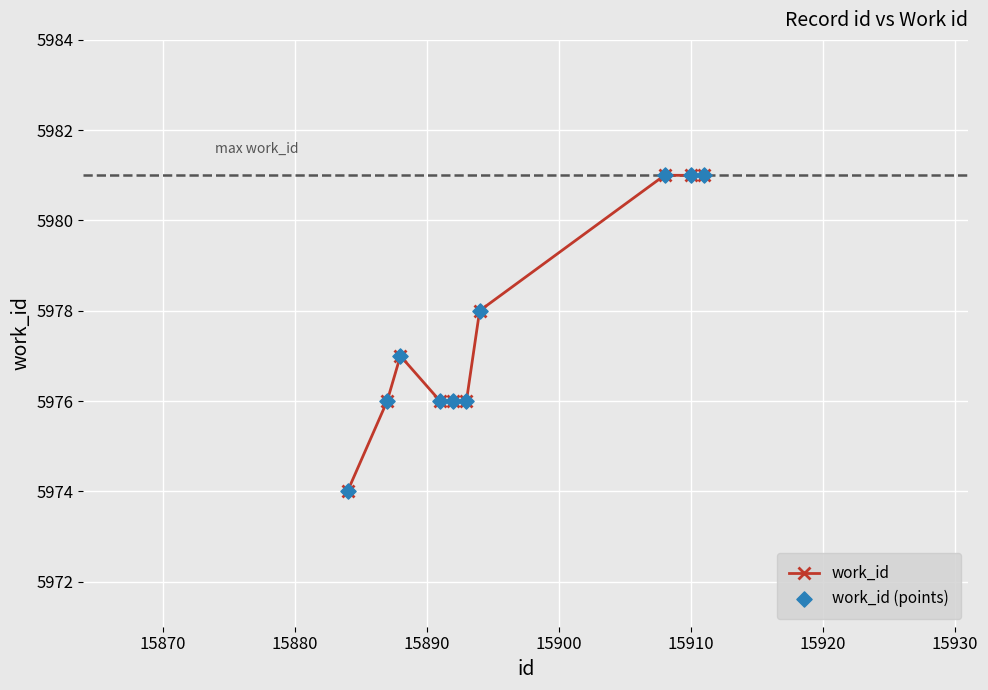

What is the value of the 1st point from the left?

5974